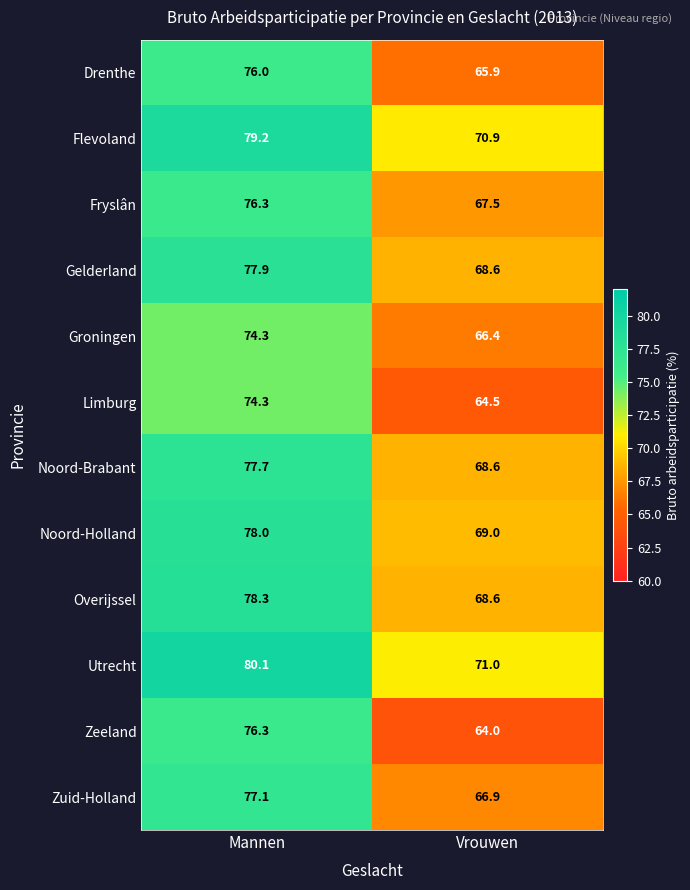

At which category does the chart reach its peak across all series?

Mannen